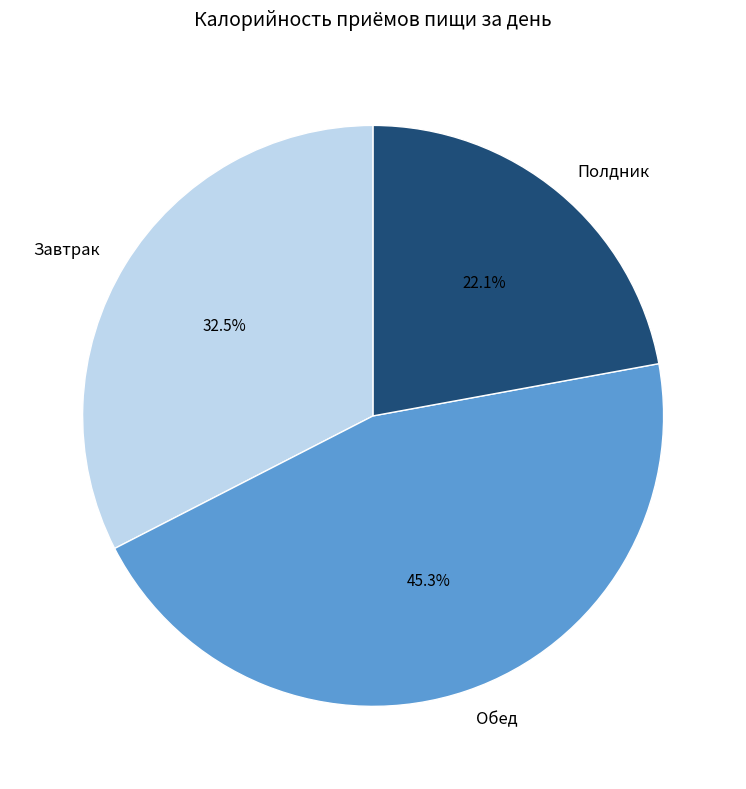

Which slice is the largest?

Обед